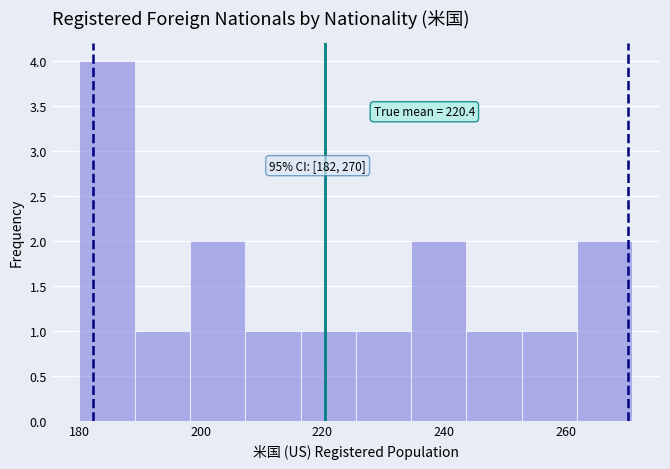

Over which range of the x-axis is the bar tallest?

180 to 190